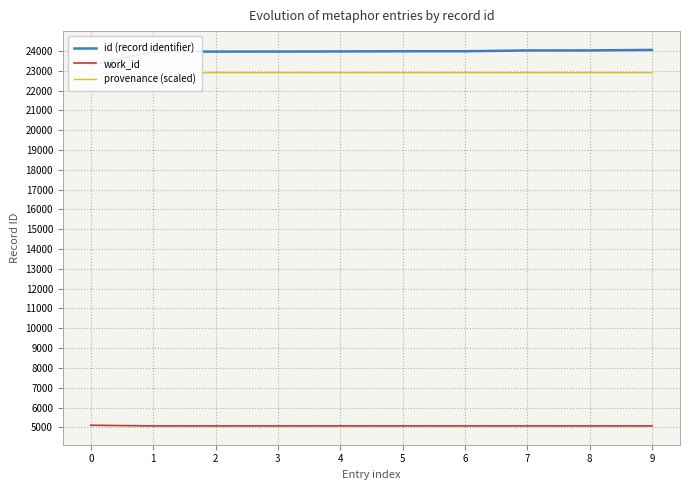

True or false: id (record identifier) and provenance (scaled) intersect in this chart.

False